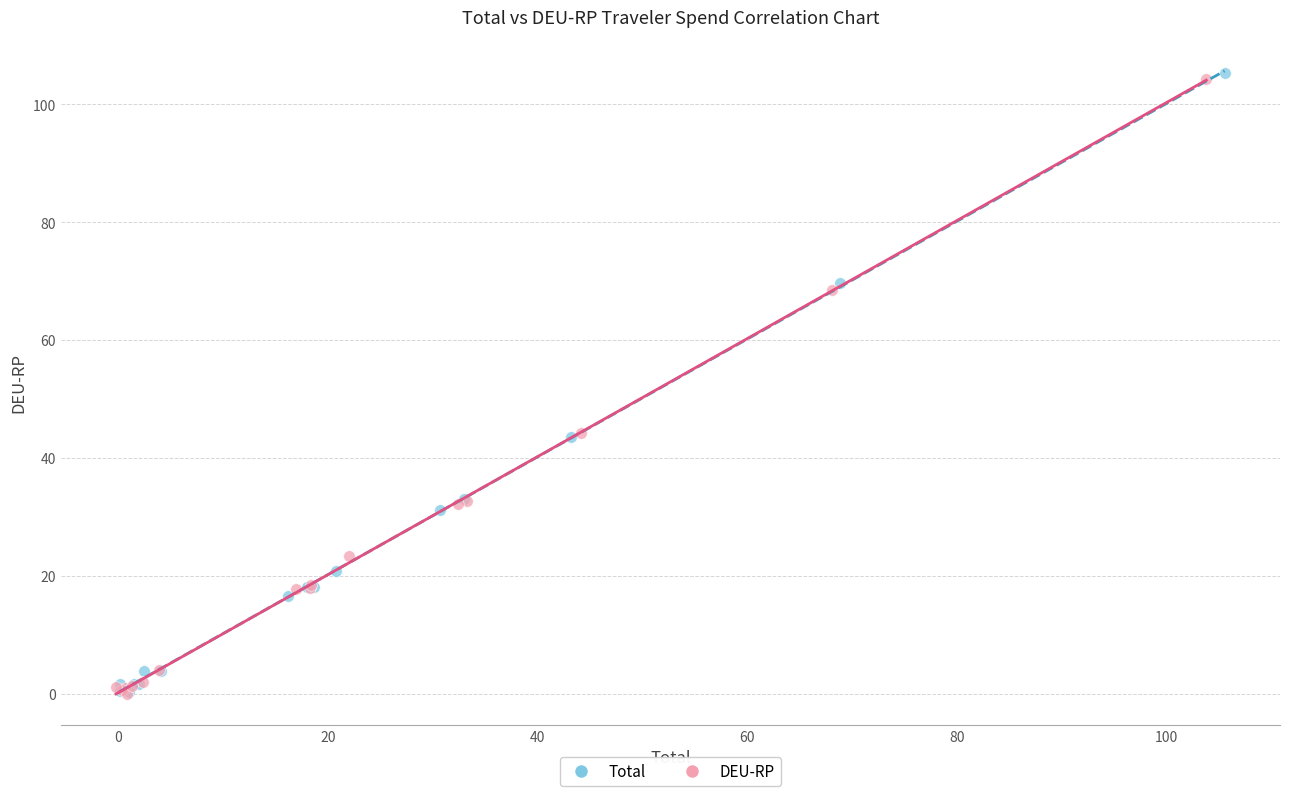

Which series has the widest spread of Y values?

Total